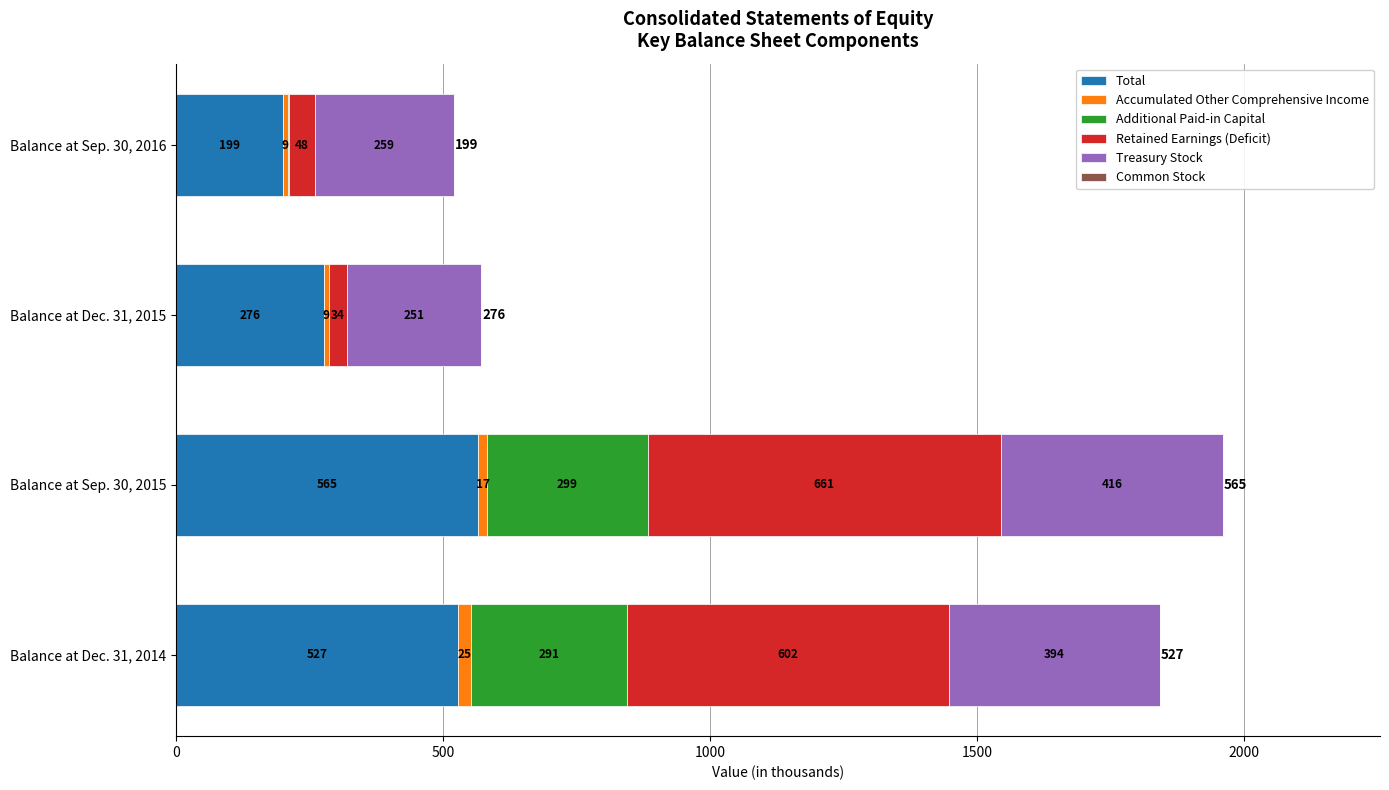

Which category has the highest value in the Total series?

Balance at Sep. 30, 2015